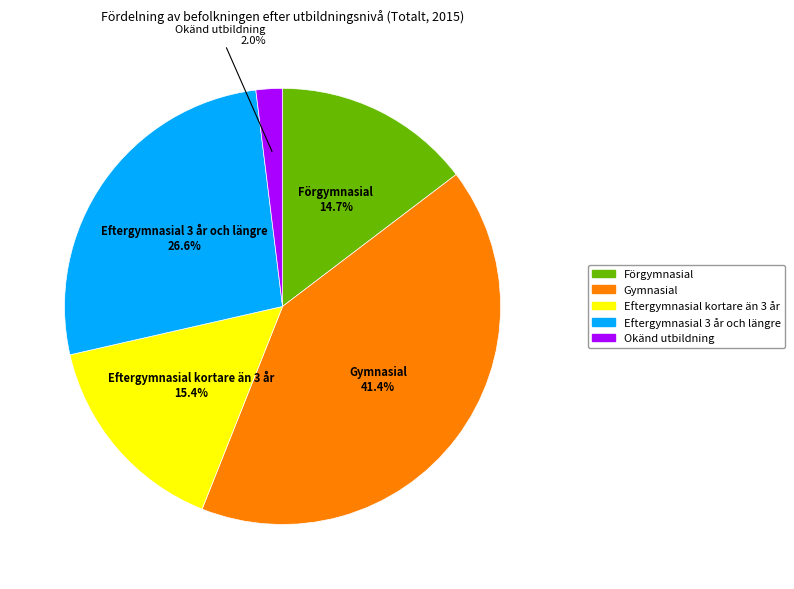

Combined, what portion of the pie is Eftergymnasial 3 år och längre and Okänd utbildning?

28.6%